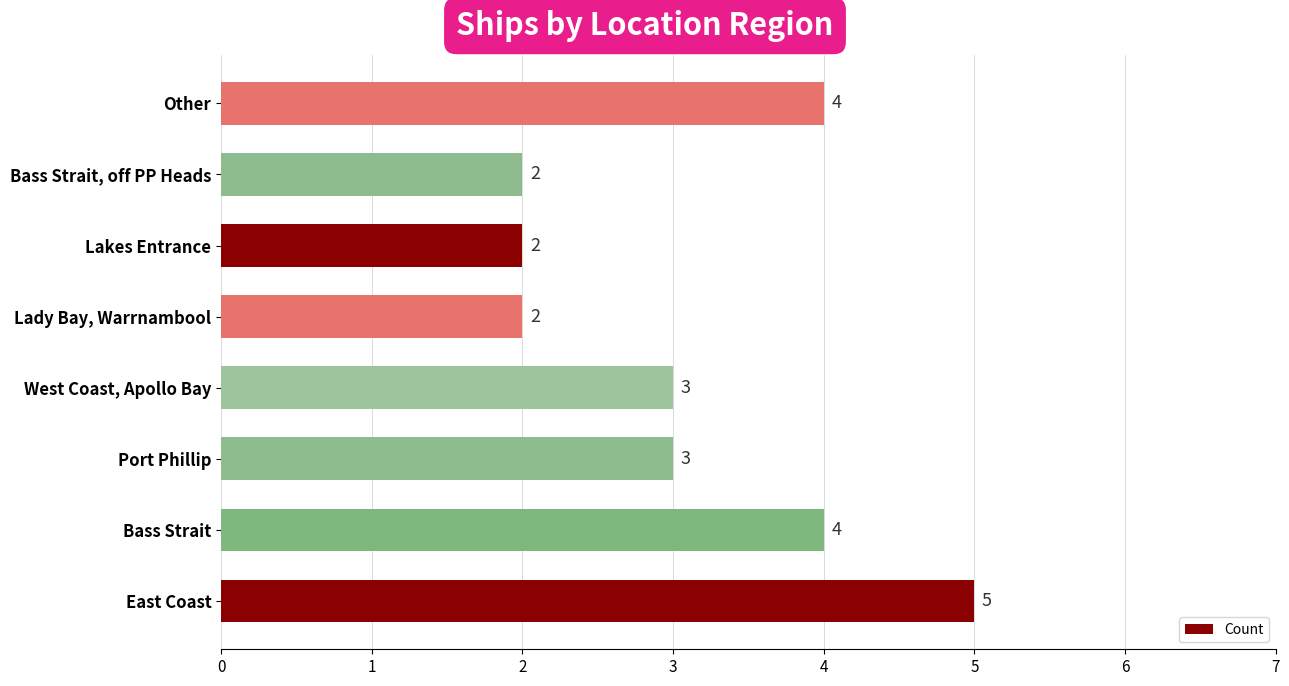

Reading bottom to top, list all the values displayed in this chart.

5	4	3	3	2	2	2	4